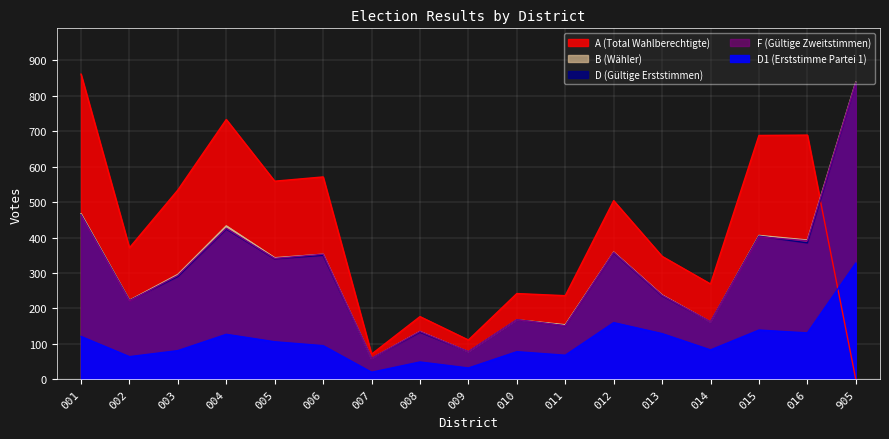

At which category is the sum across all series the highest?

905